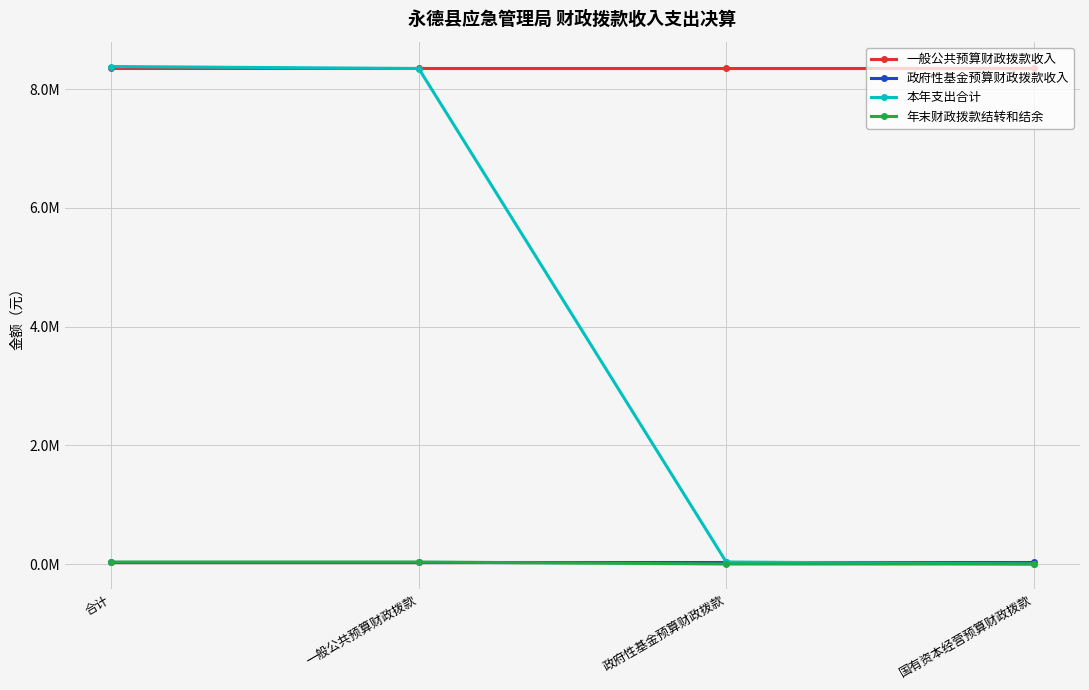

True or false: 一般公共预算财政拨款收入 and 年末财政拨款结转和结余 cross at least once.

False